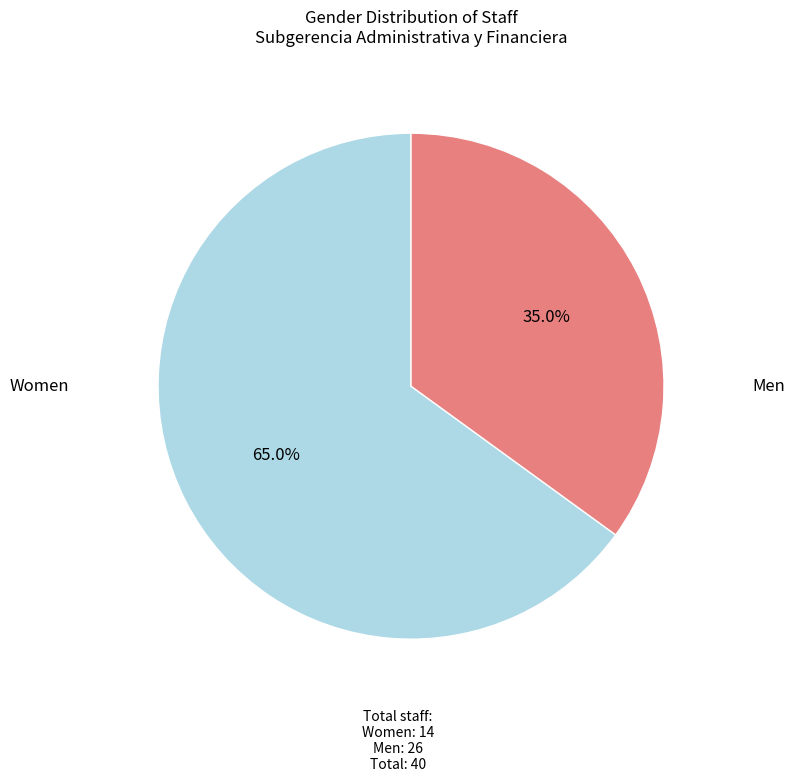

Is there a majority slice in this chart?

Yes